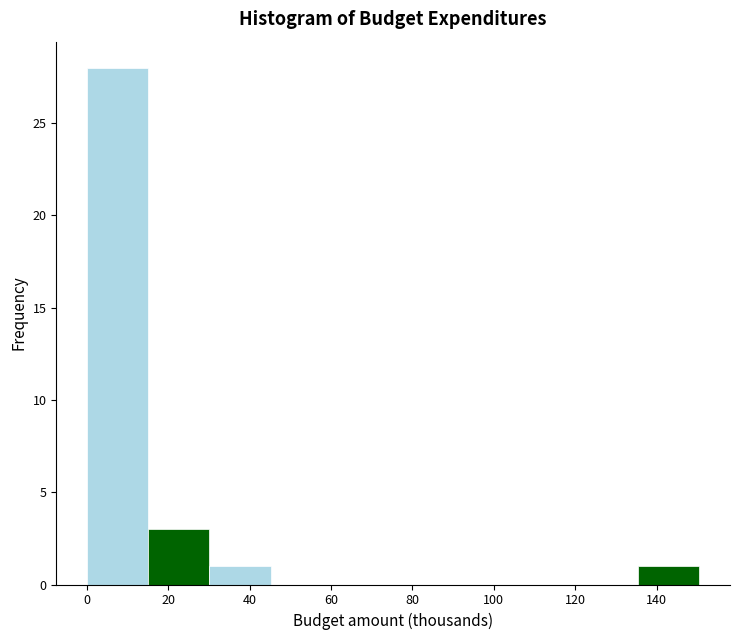

Reading left to right, transcribe this chart: for each bar, give the range it covers on the x-axis and its height. Neither the bar edges nor the heights are printed on the chart, so give them approximately, as read against the axes.

0 to 16: 28
16 to 30: 3
30 to 46: 1
46 to 60: 0
60 to 76: 0
76 to 90: 0
90 to 106: 0
106 to 120: 0
120 to 136: 0
136 to 150: 1